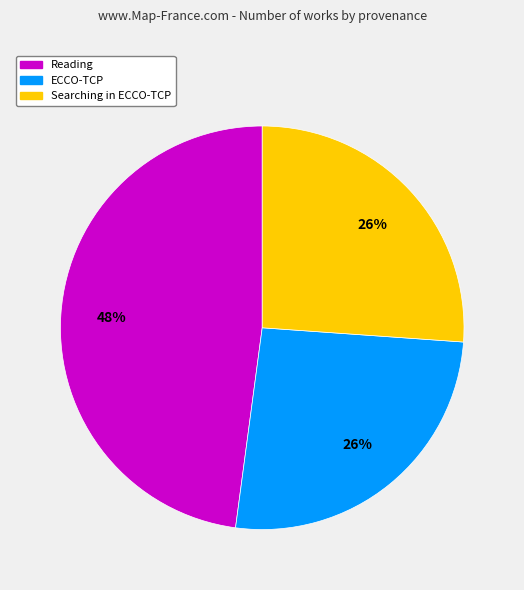

How many slices are in this pie chart?

3